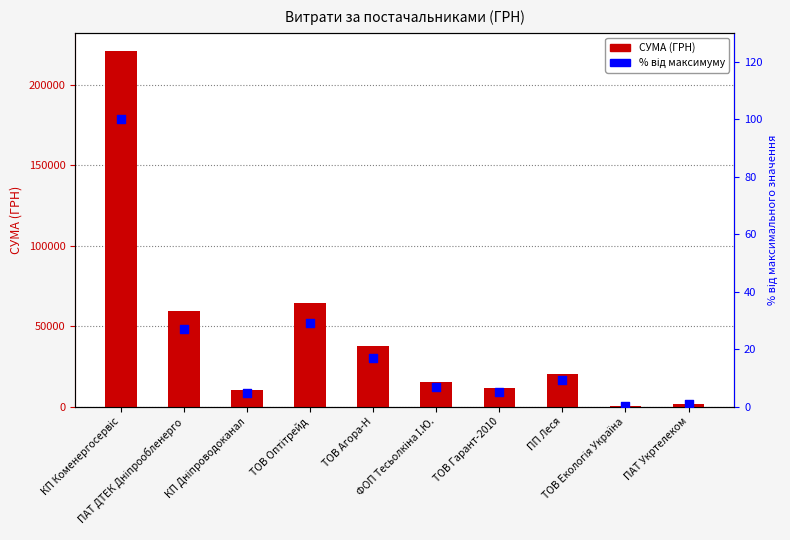

At how many categories does at least one series exceed 30760?

4